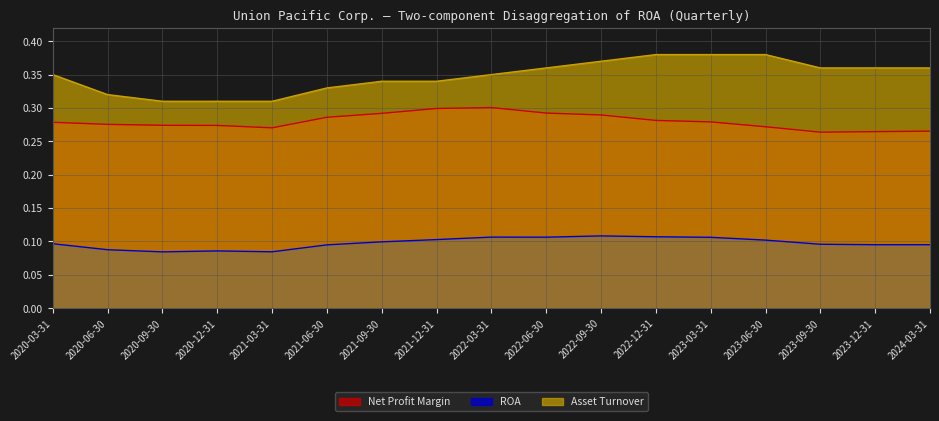

True or false: ROA has a value of 0.2 at 2022-09-30.

False